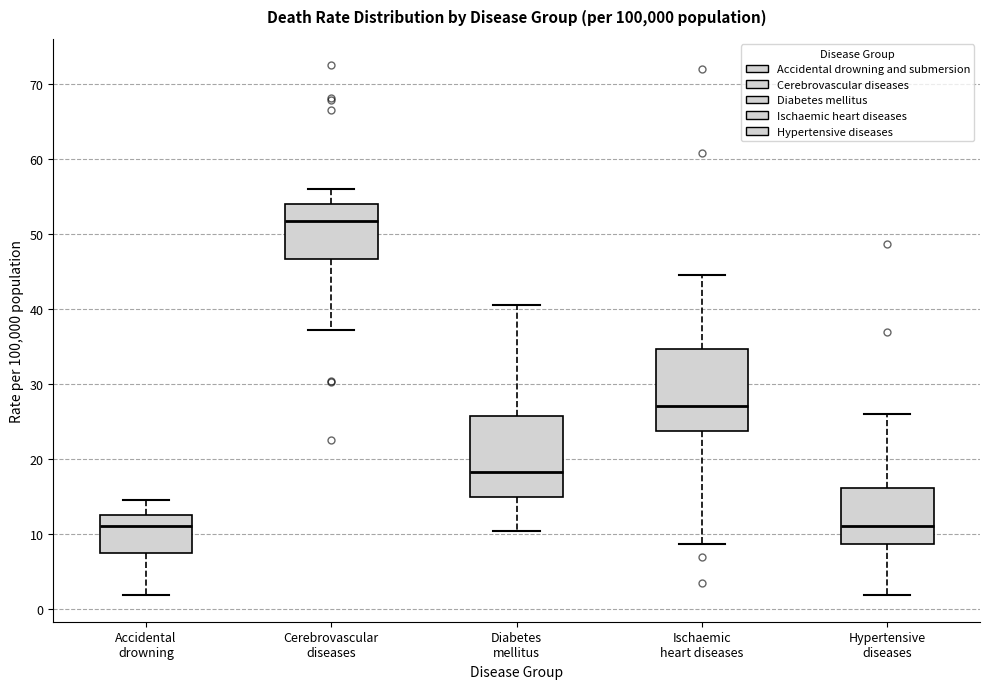

Where does the median line of the box for Ischaemic heart diseases sit on the y-axis? The values are not printed on the chart, so give them approximately, as read against the axis.

27